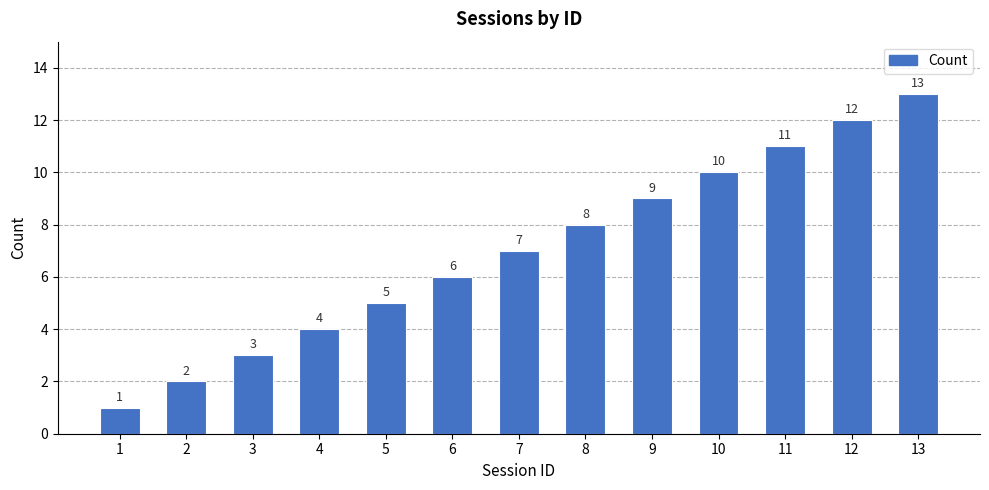

The value at 10 is 10. True or false?

True